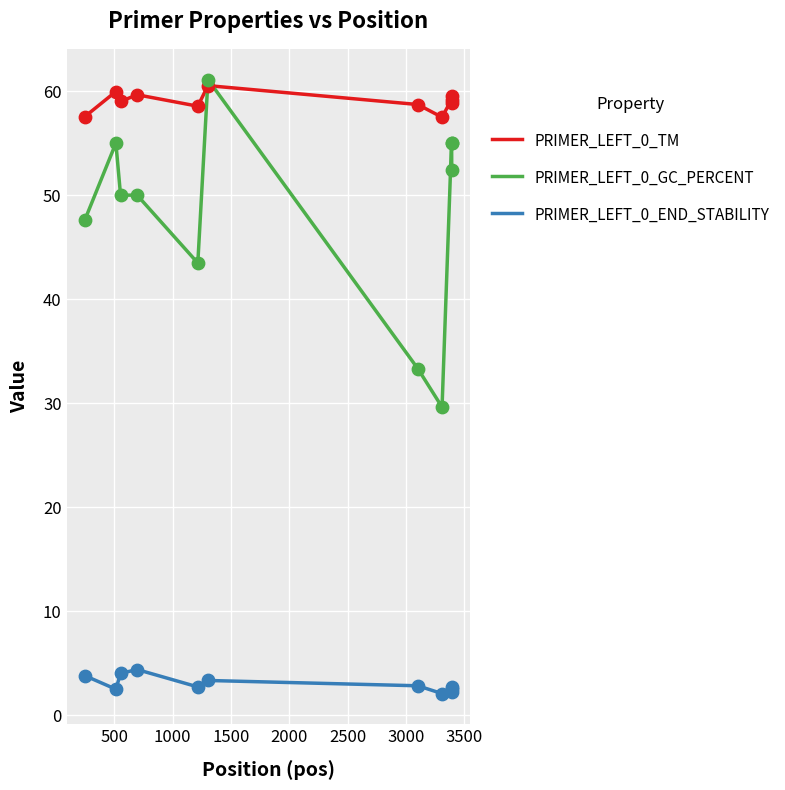

Which series has the largest range (max minus min)?

PRIMER_LEFT_0_GC_PERCENT